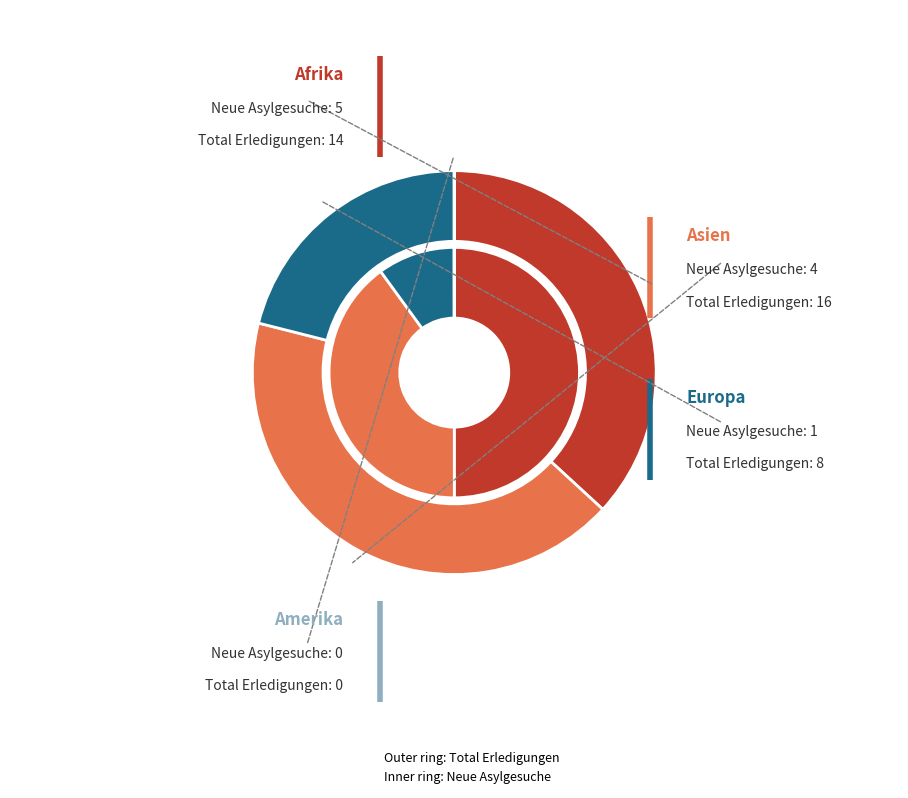

Does Asien account for over 50% of the chart?

No